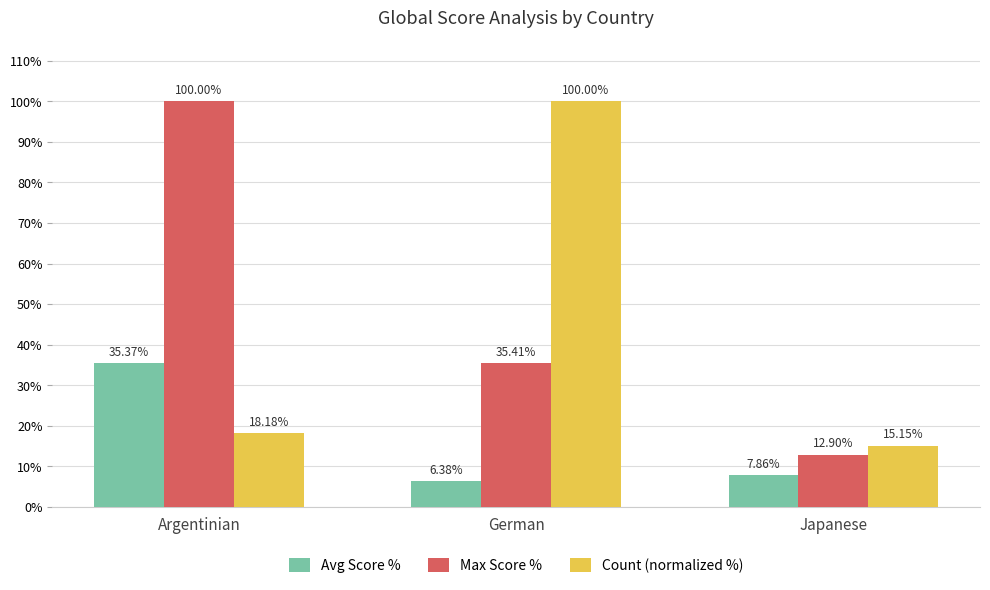

What is the label of the 1st bar from the right?

Japanese